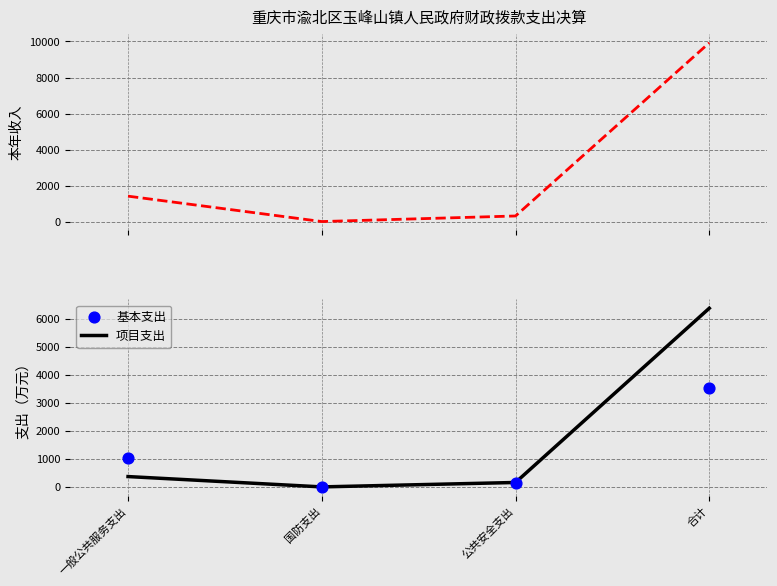

Which series has the largest Y range (max minus min)?

本年收入